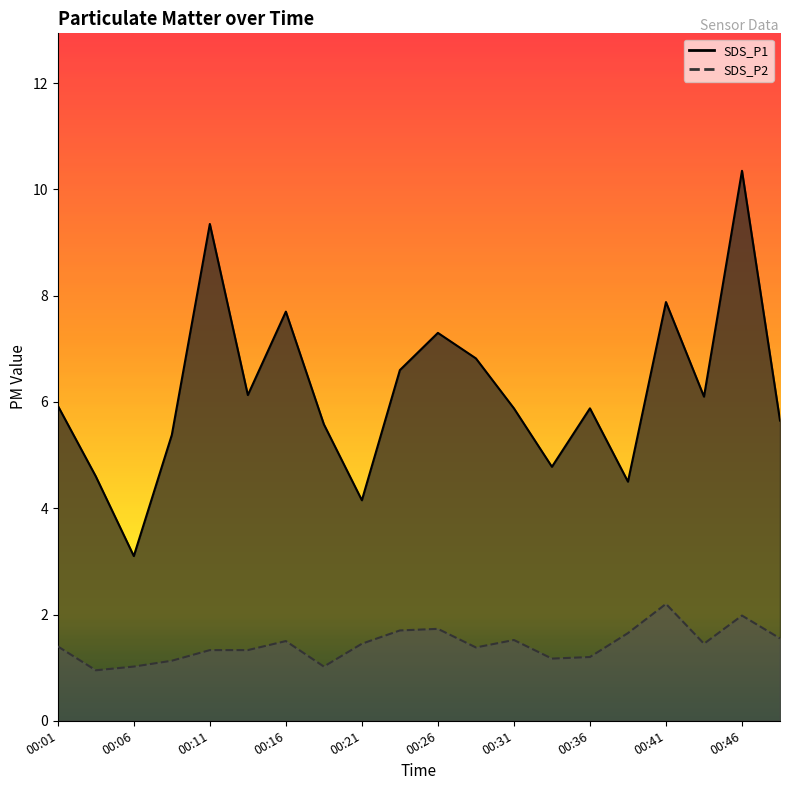

Rank the series by their maximum value, from highest to lowest.

SDS_P1, SDS_P2